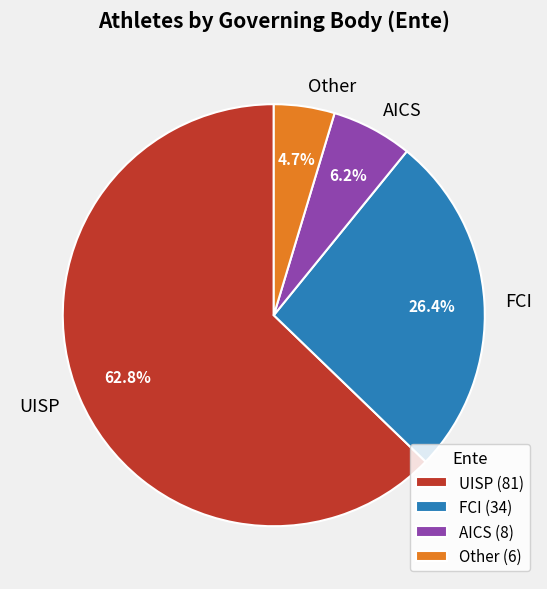

To the nearest percent, what is the difference between the Other and FCI slice percentages?

22%